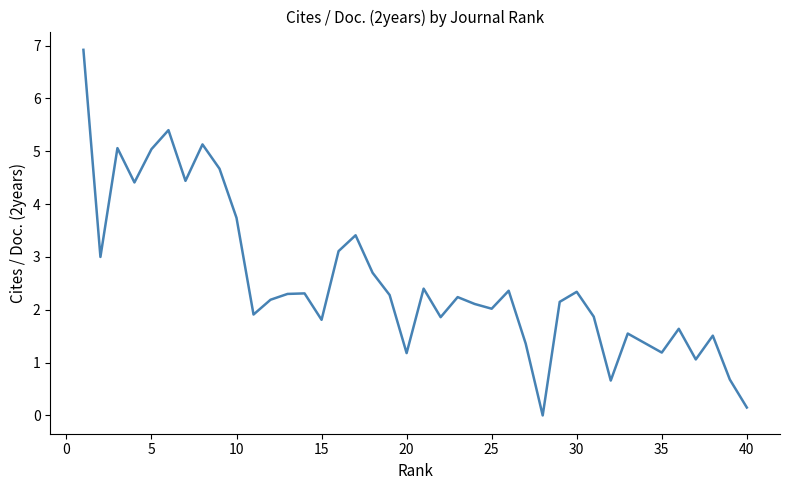

What is the difference between the maximum and minimum values?

6.9